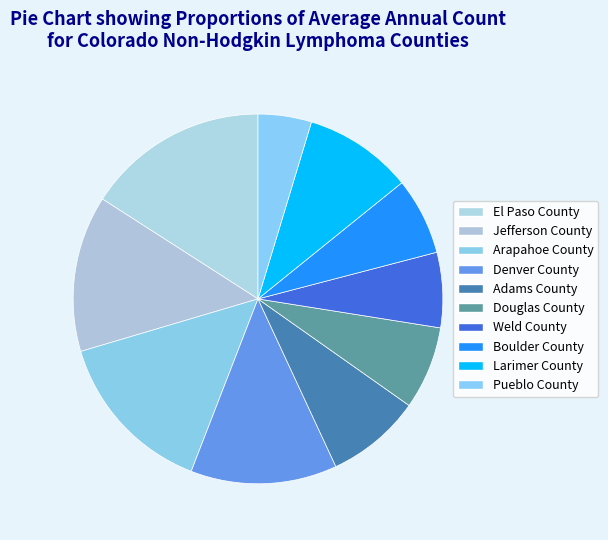

Which category has the biggest portion of the pie?

El Paso County